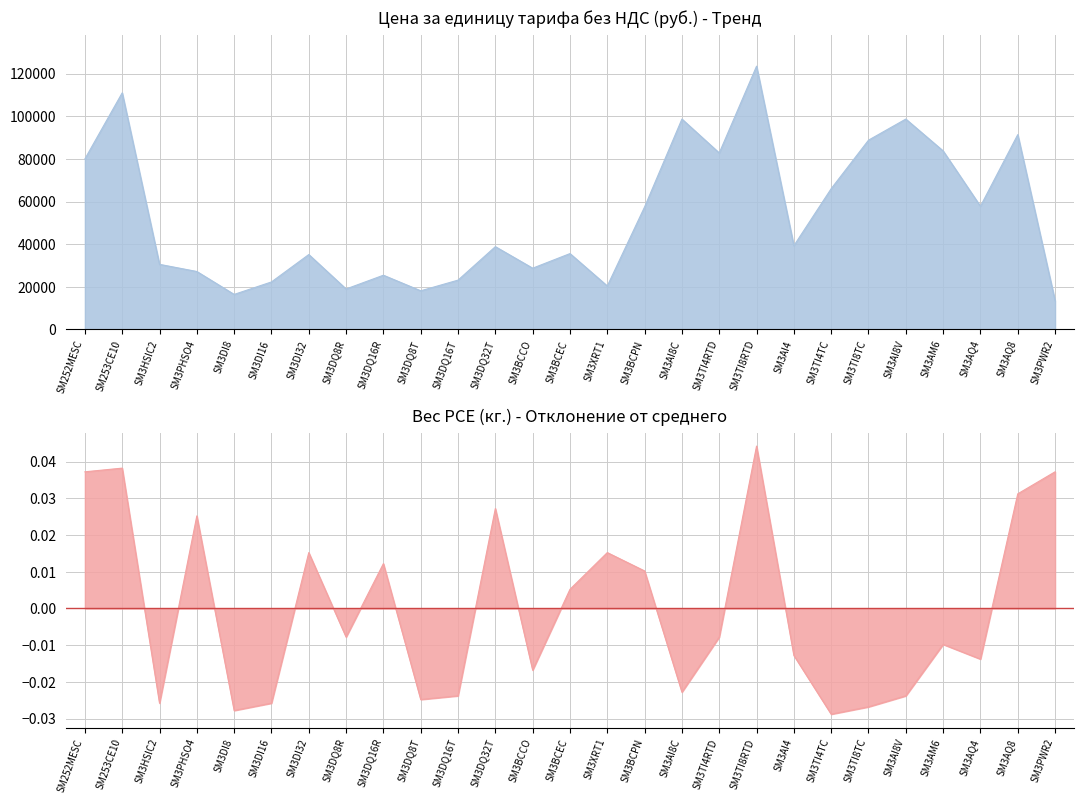

List the labels in order of Цена (руб.) value, largest first.

SM3TI8RTD, SM253CE10, SM3AI8C, SM3AI8V, SM3AQ8, SM3TI8TC, SM3AM6, SM3TI4RTD, SM252MESC, SM3TI4TC, SM3AQ4, SM3BCPN, SM3AI4, SM3DQ32T, SM3BCEC, SM3DI32, SM3HSIC2, SM3BCCO, SM3PHSO4, SM3DQ16R, SM3DQ16T, SM3DI16, SM3XRT1, SM3DQ8R, SM3DQ8T, SM3DI8, SM3PWR2